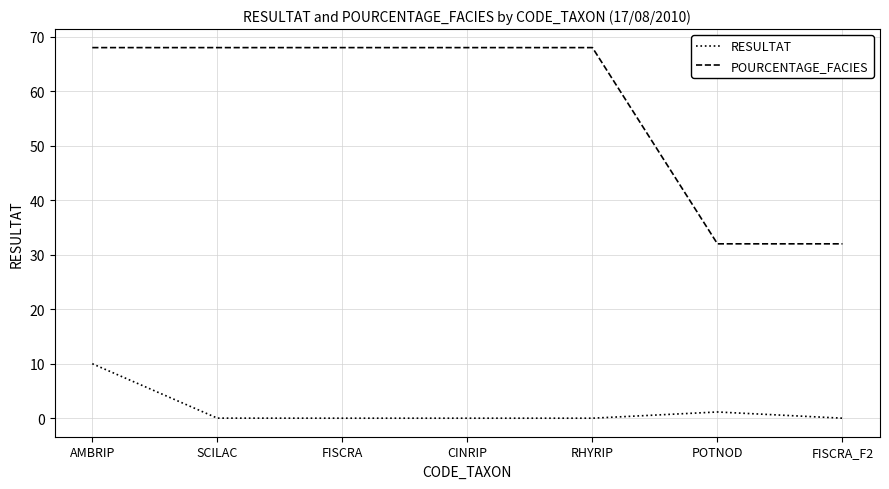

What is the maximum value shown in the chart?

68.0